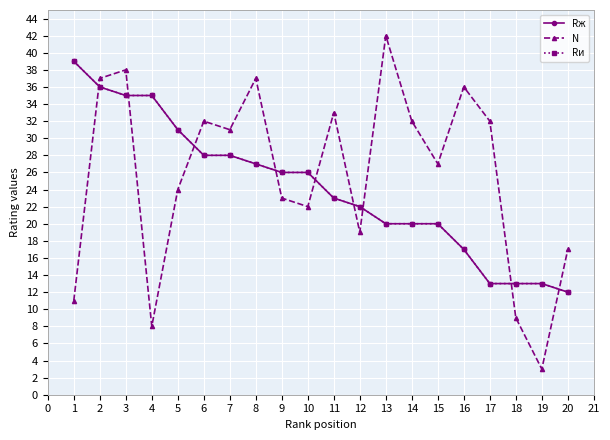

Is it true that N equals 32 at 17?

True